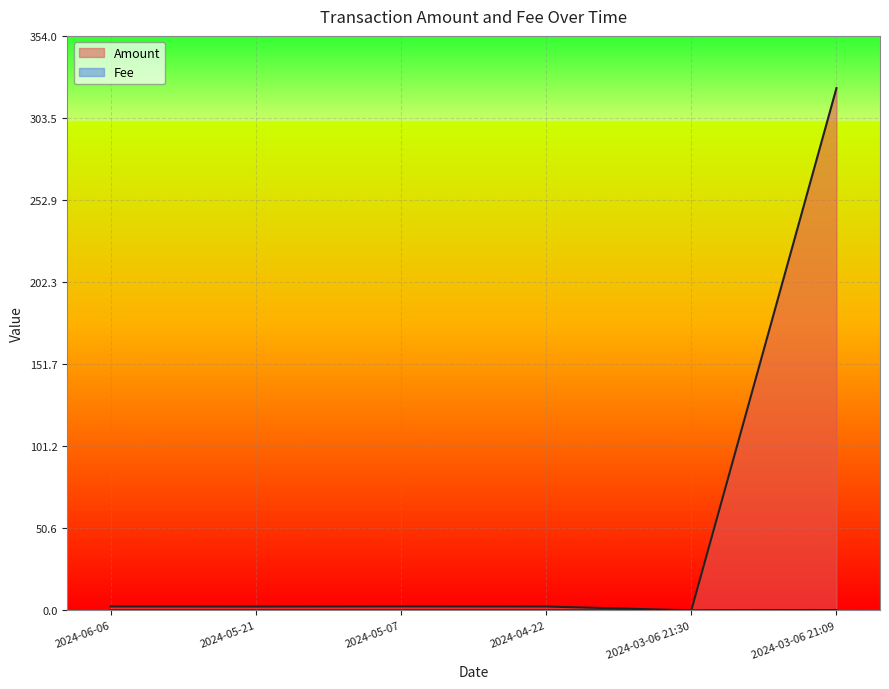

The value of Fee at 2024-03-06 21:30 is 0.0. True or false?

False